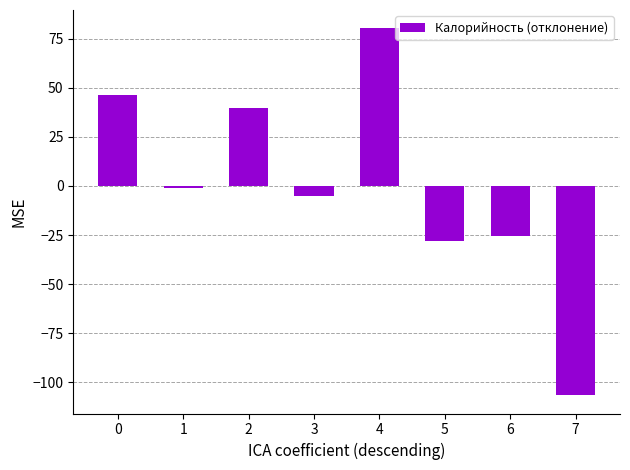

What is the change in value from 4 to 5?

-108.4